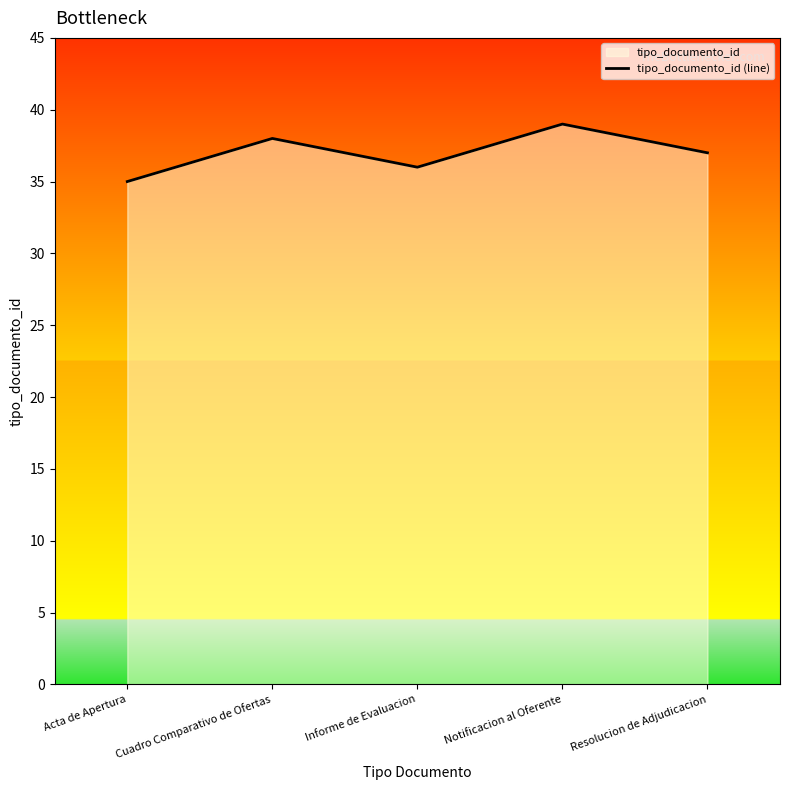

How many data points are less than 37?

2